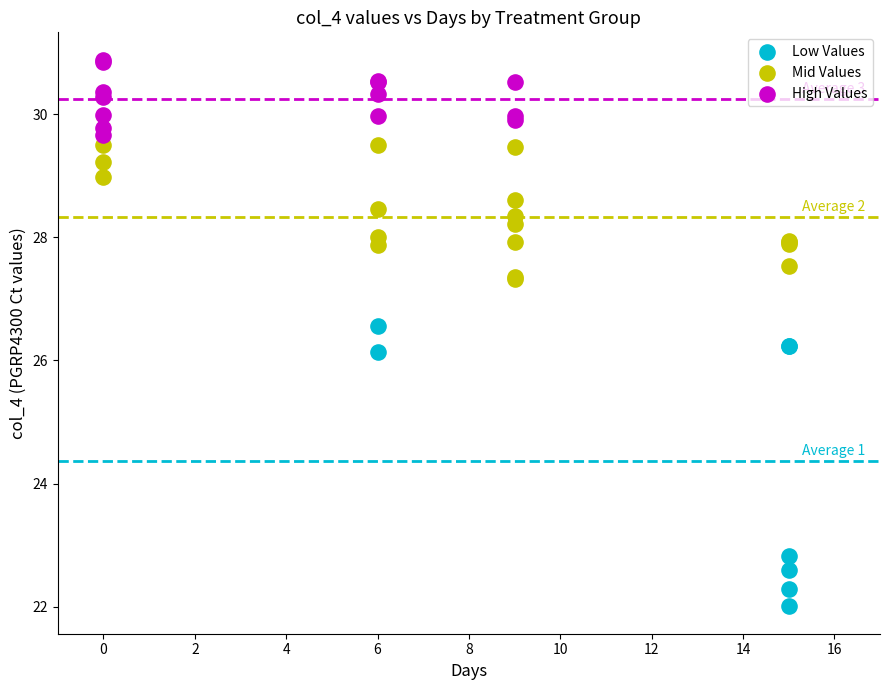

Which series reaches the maximum Y coordinate?

High Values